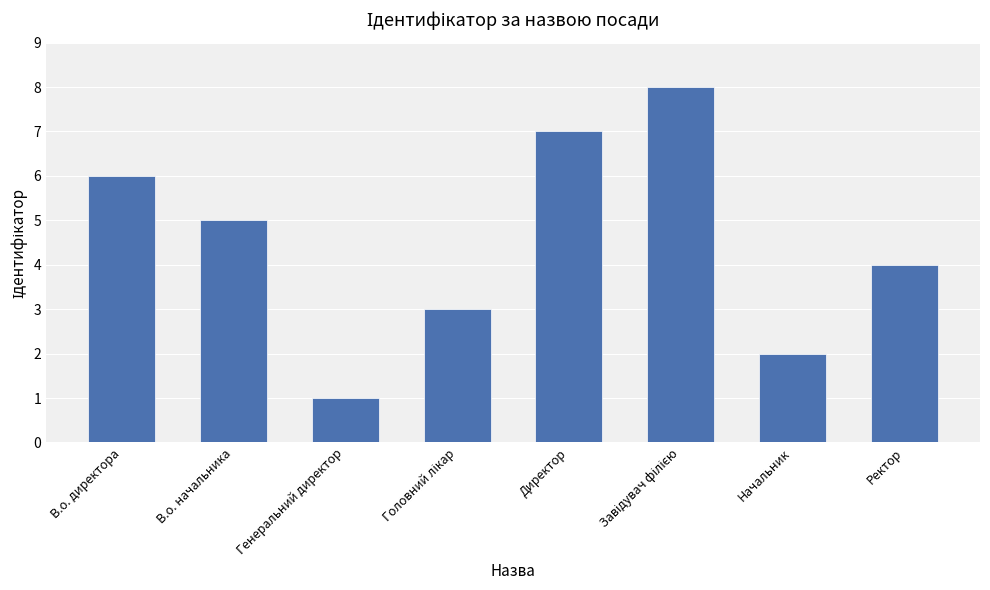

Which has a higher value, Генеральний директор or Ректор?

Ректор